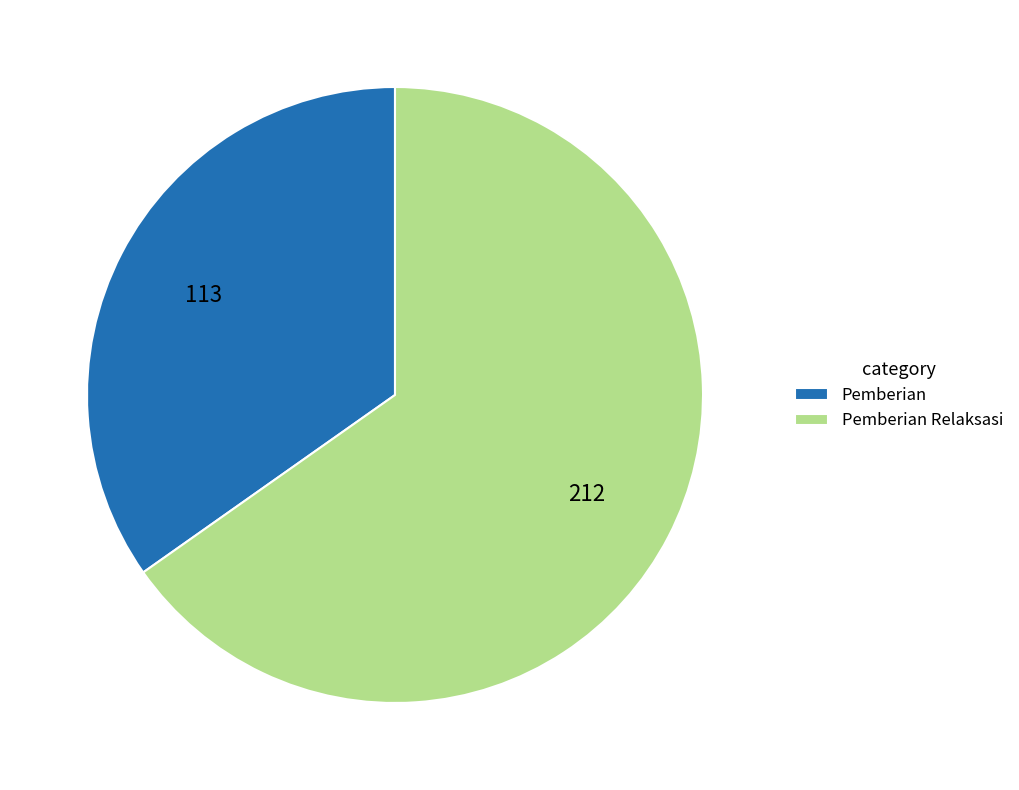

Rank the categories by value from lowest to highest.

Pemberian, Pemberian Relaksasi